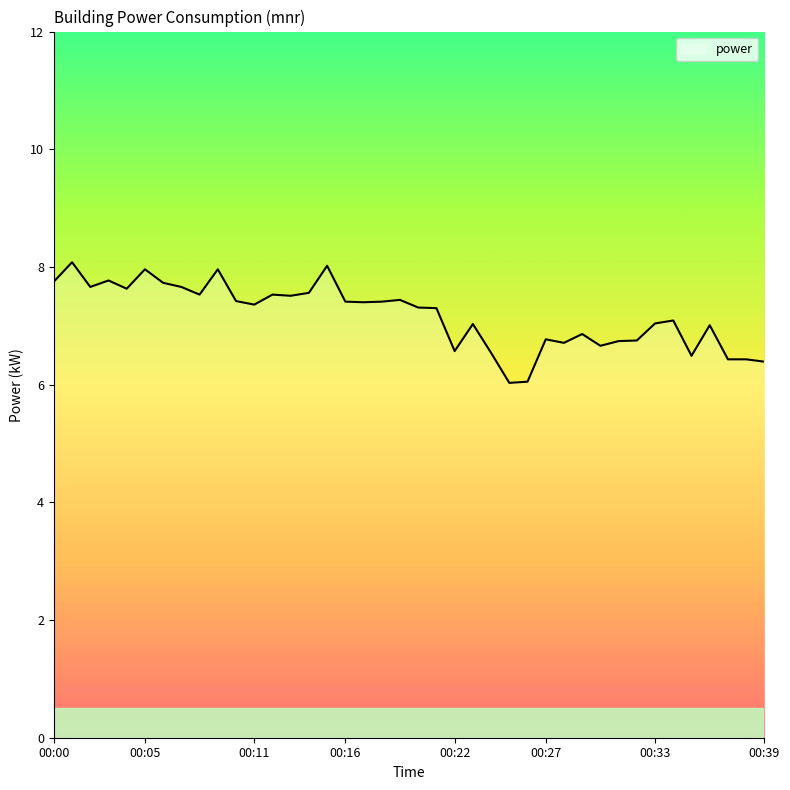

What is the smallest value displayed?

6.0